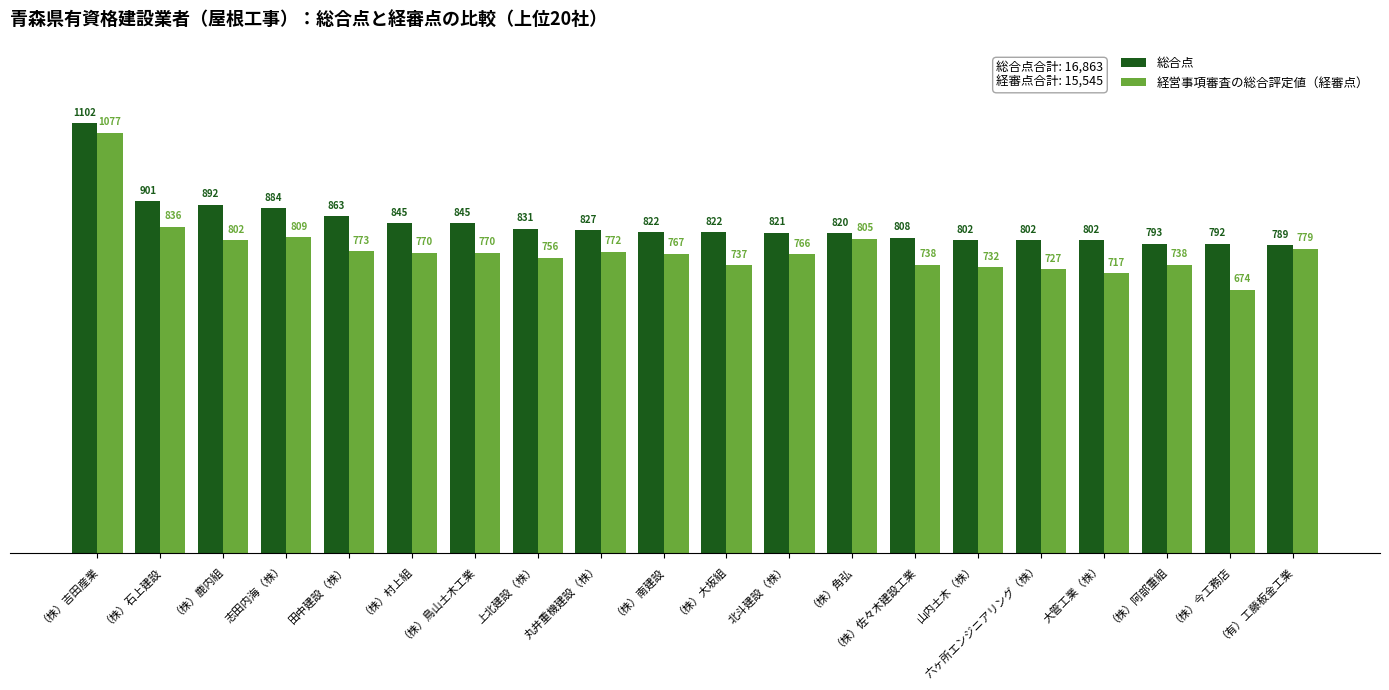

What is the label of the 14th bar from the left?

（株）佐々木建設工業